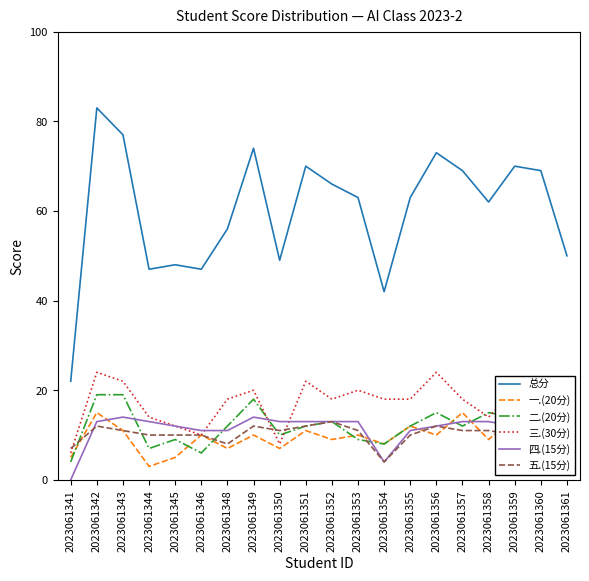

Does the chart display data point markers on the line(s)?

No